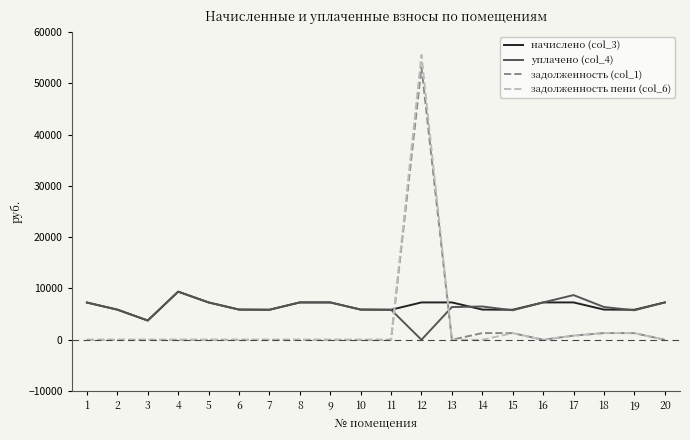

What is the total value across all series at 7?

11704.3